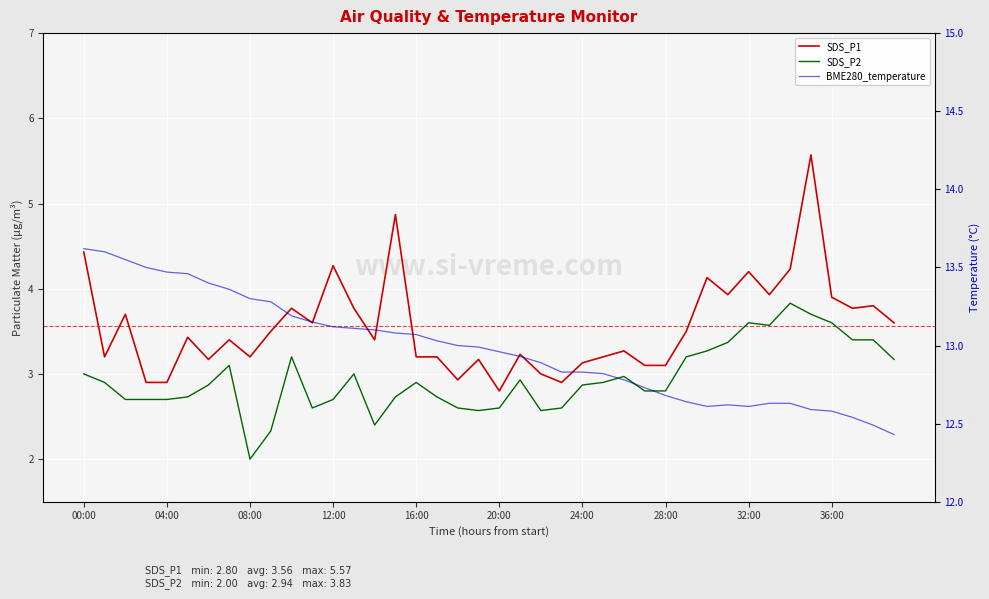

What is the maximum value shown in the chart?

13.6